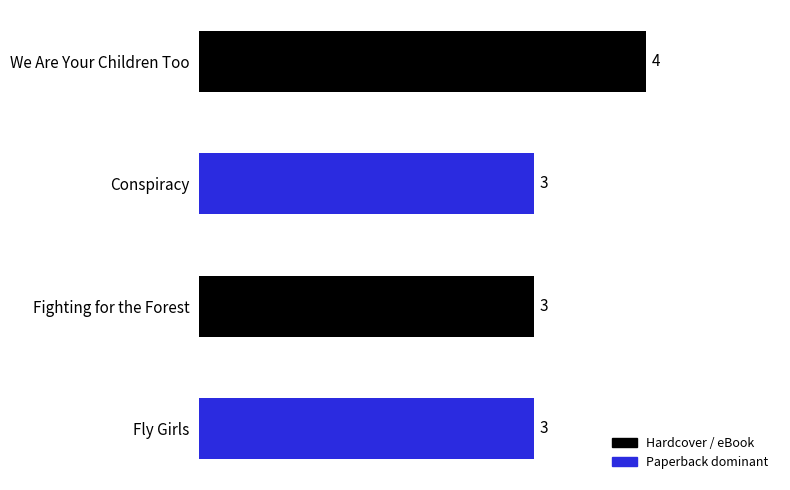

Reading bottom to top, extract all data points from this chart.

3	3	3	4